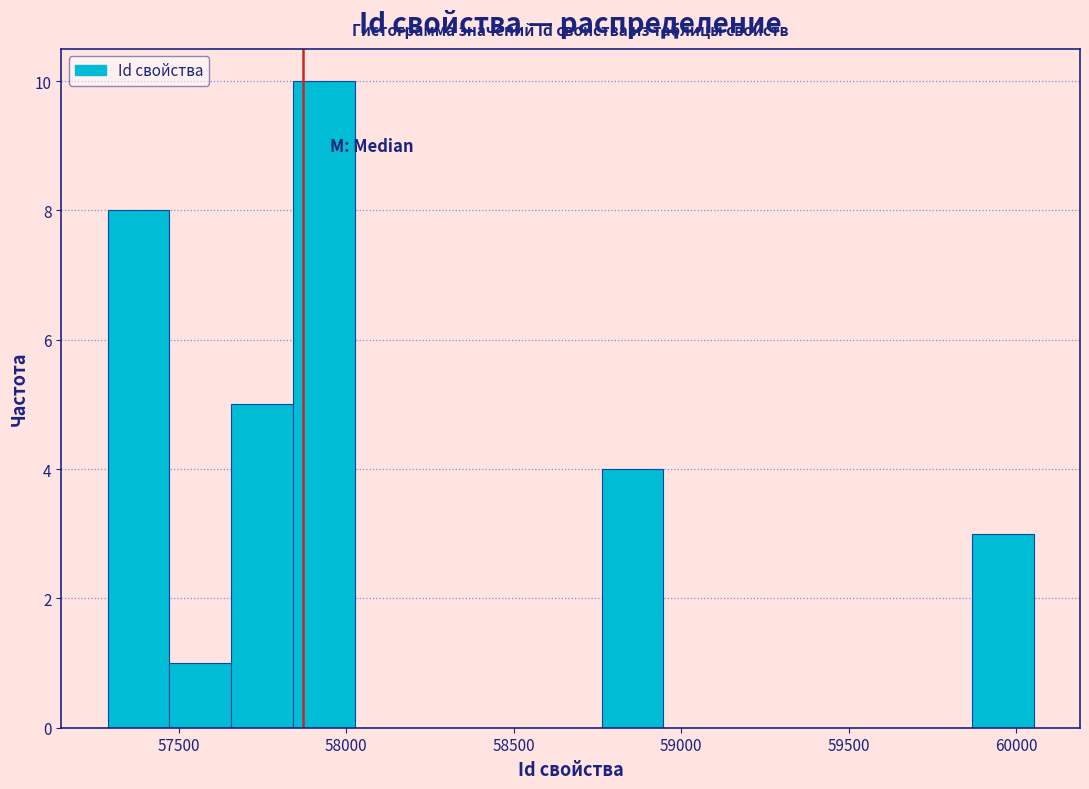

Around what value on the x-axis is the tallest bar? Give the approximate position of its centre, as read against the axis.

57950